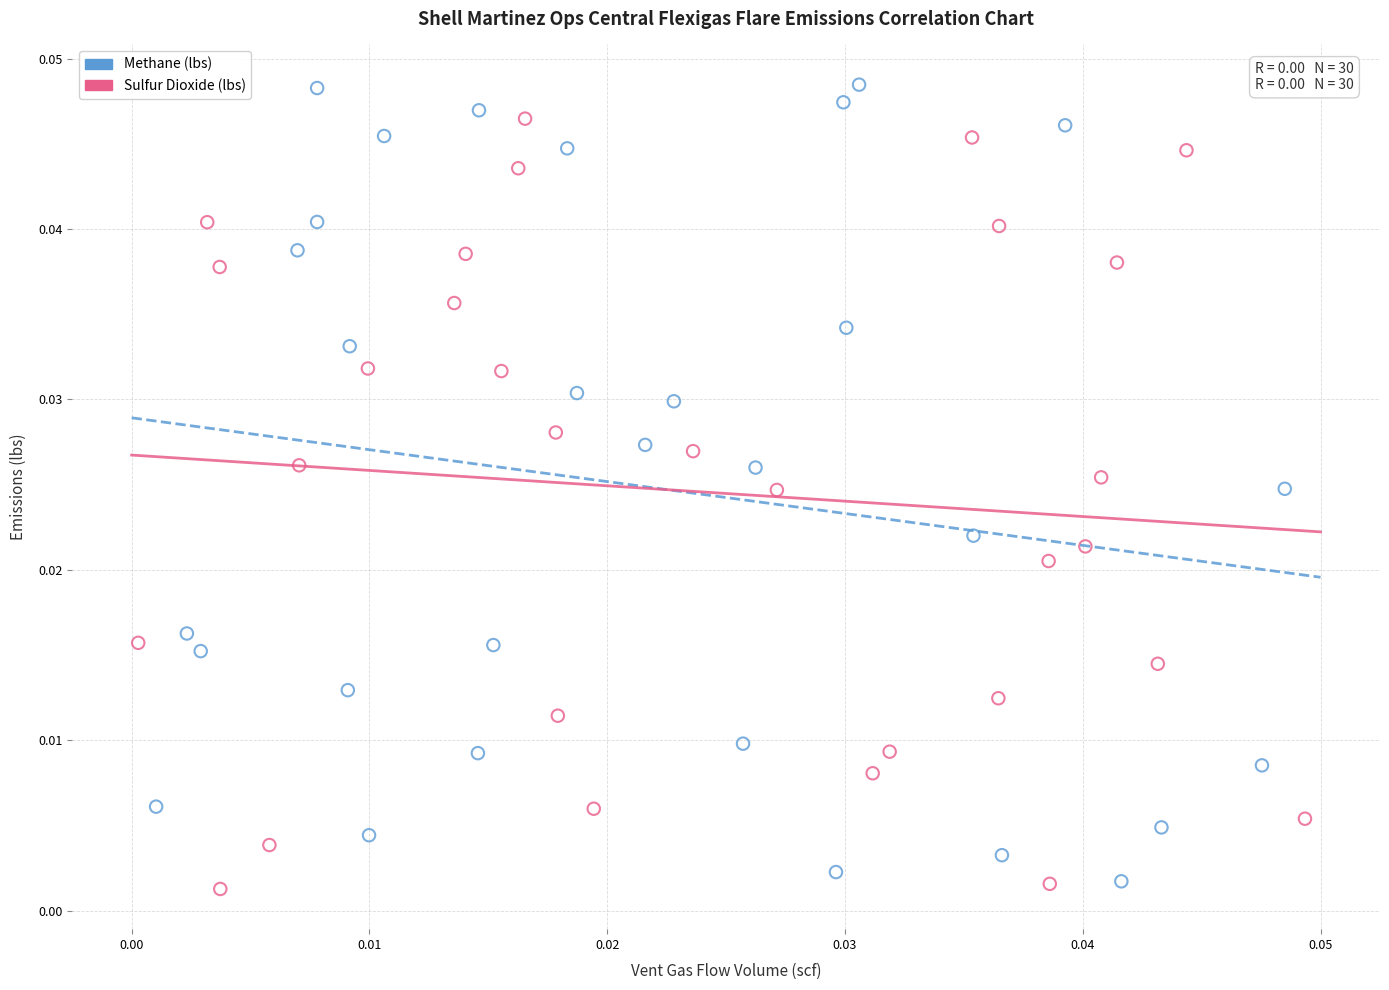

Which series reaches the minimum Y coordinate?

Sulfur Dioxide (lbs)